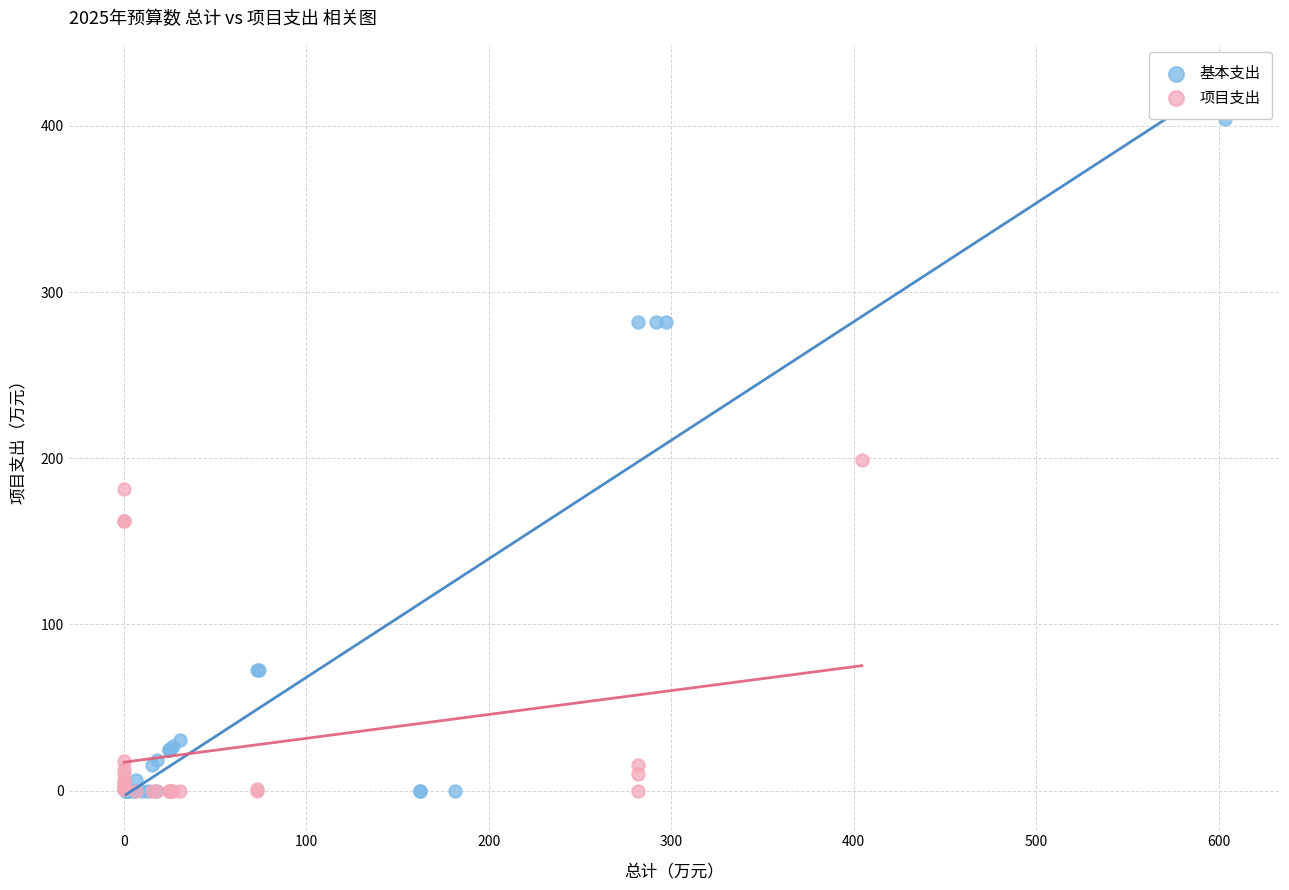

Which series has the largest Y range (max minus min)?

基本支出